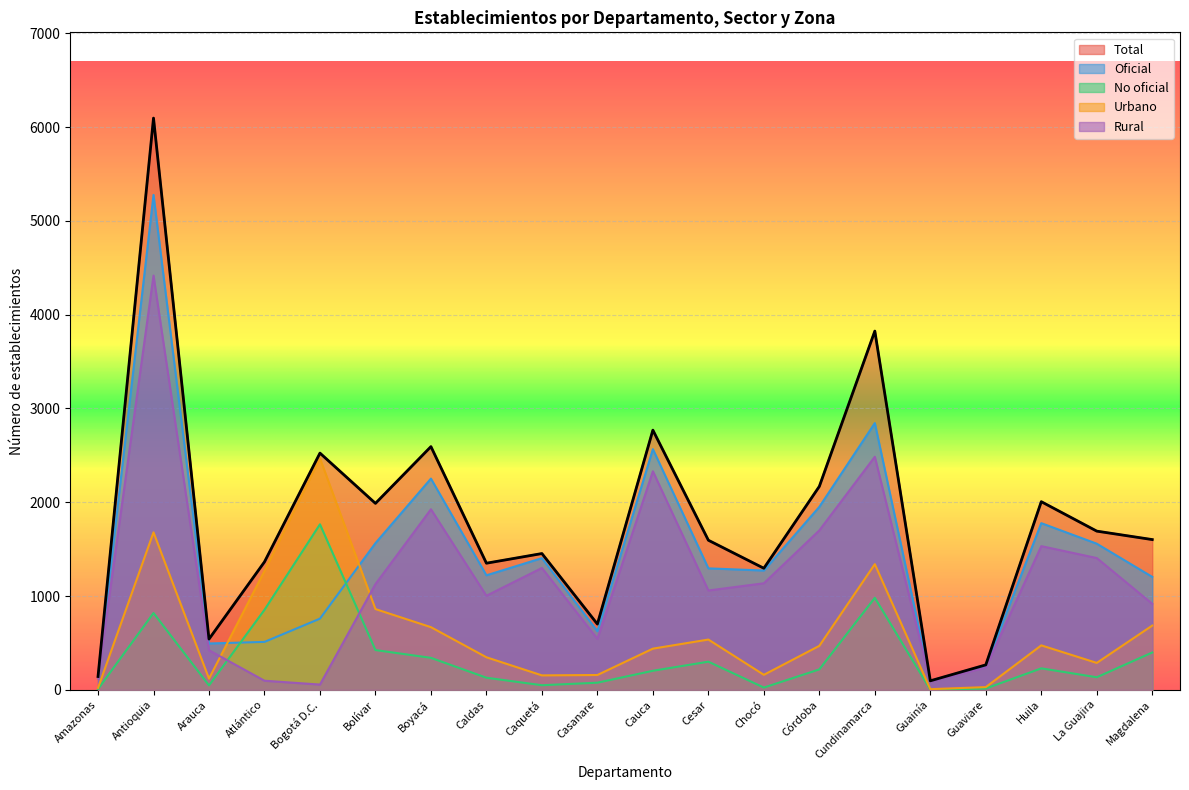

True or false: Oficial has a value of 2252 at Boyacá.

True